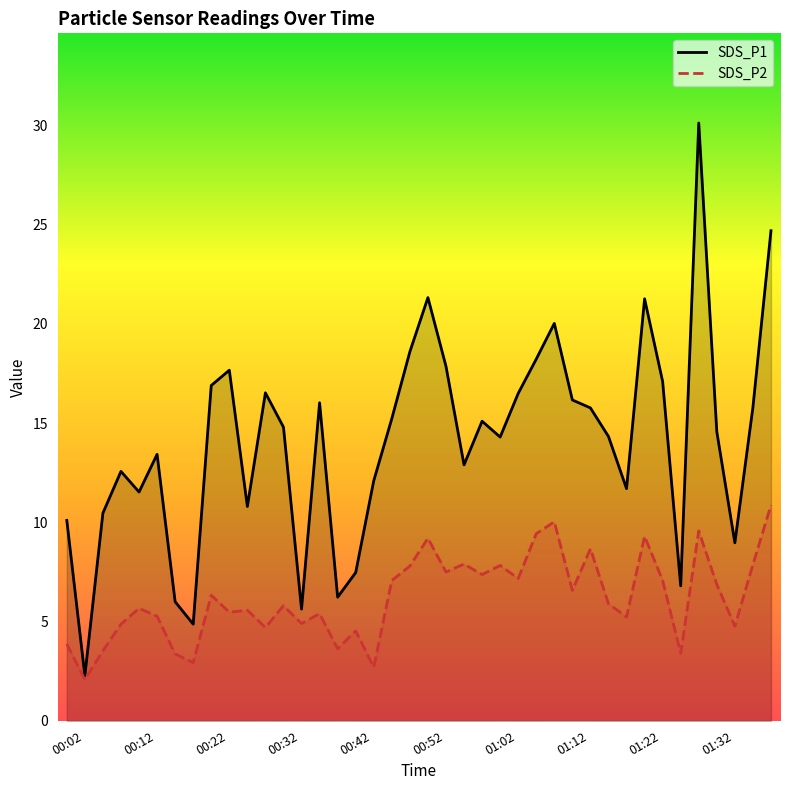

Is this an area chart (filled region under the line)?

No